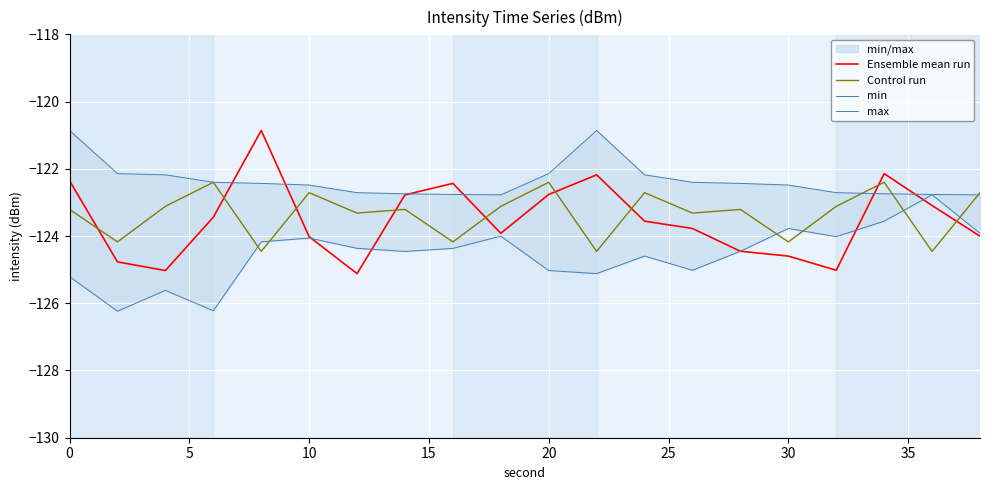

True or false: Ensemble mean run and Control run intersect in this chart.

True